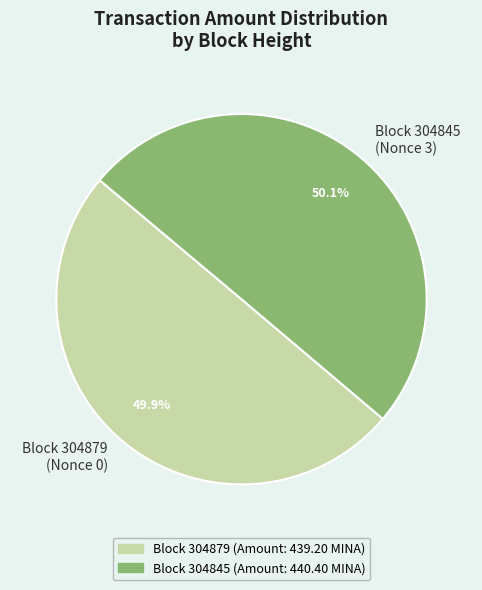

Is there a majority slice in this chart?

Yes